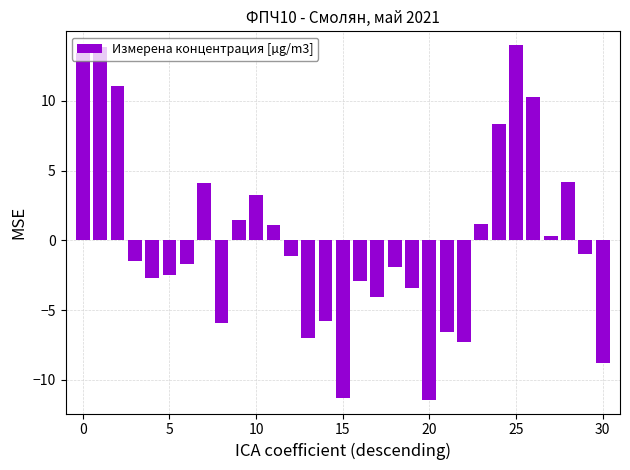

What is the value of the 17th bar from the left?

-2.9